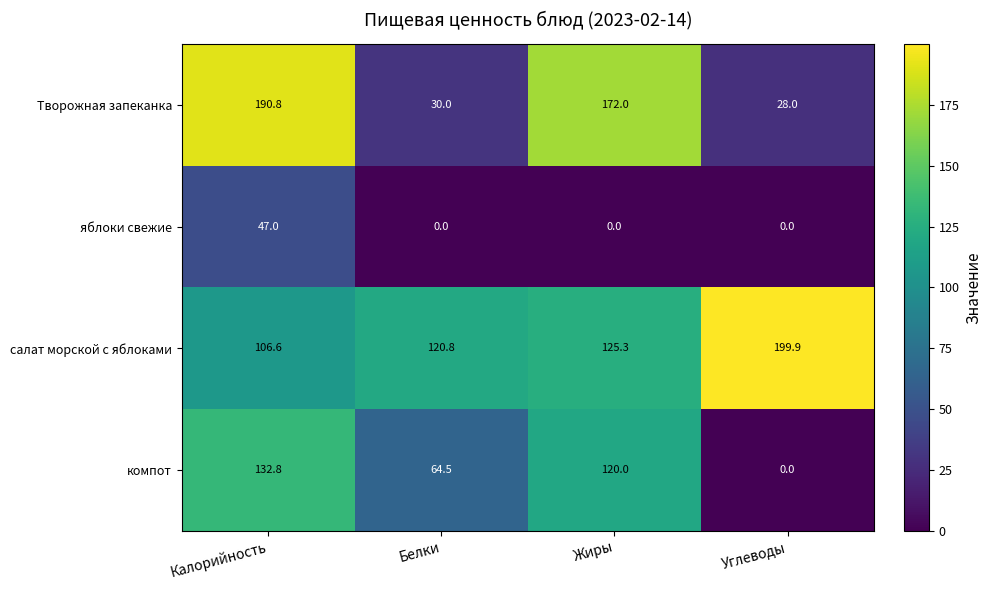

List the series in order of their overall mean, highest first.

салат морской с яблоками, Творожная запеканка, компот, яблоки свежие